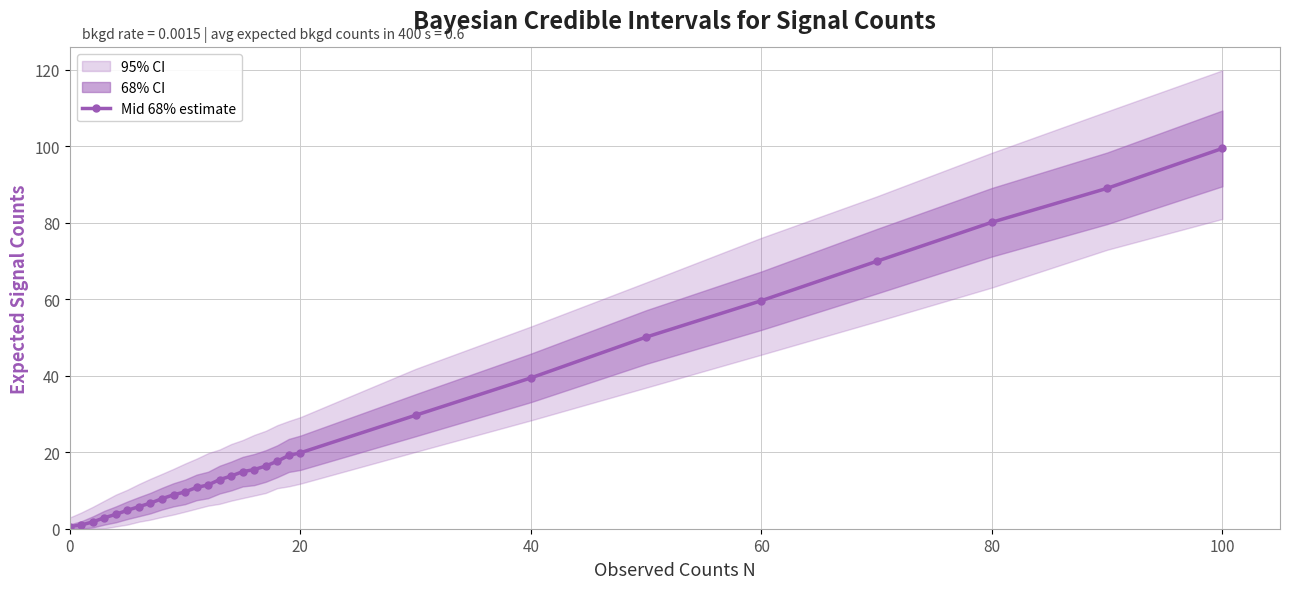

The value at 12 is 11.4. True or false?

True